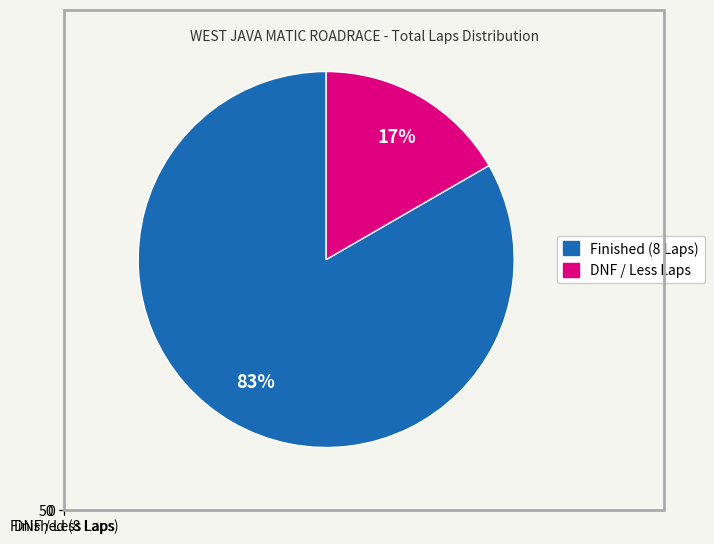

Does any single category account for the majority?

Yes